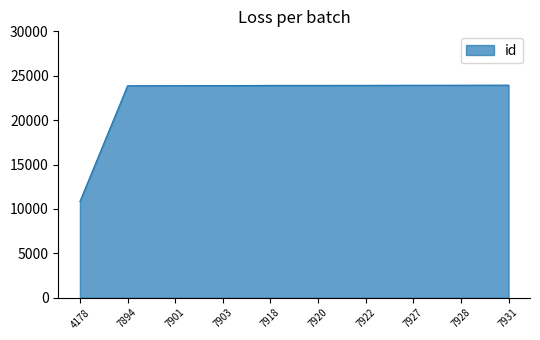

What is the ratio of the value at 4178 to the value at 7931?

0.5